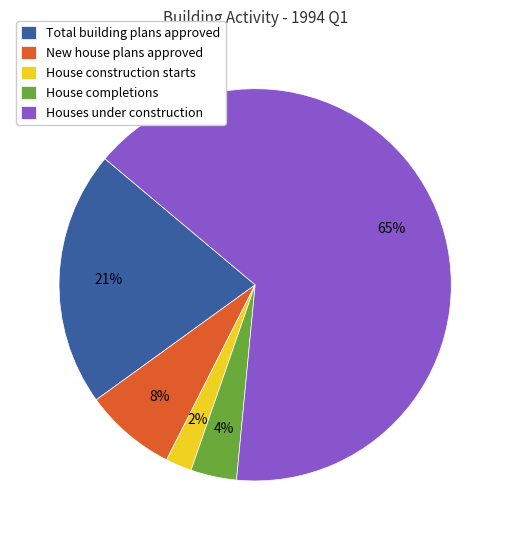

Count the number of slices in the pie.

5